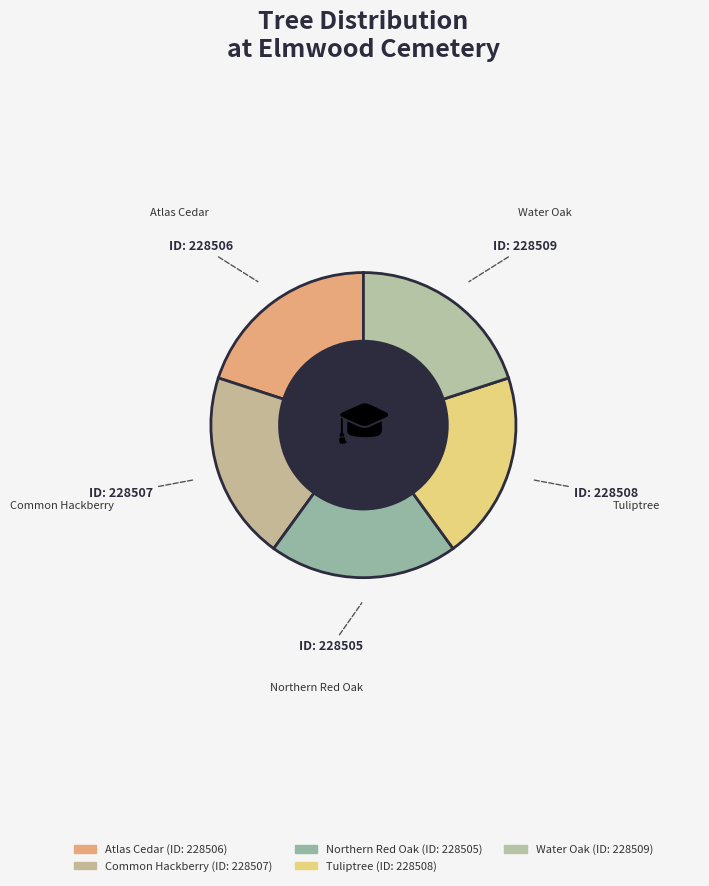

What is the ratio of the value at Water Oak to the value at Northern Red Oak?

1.0